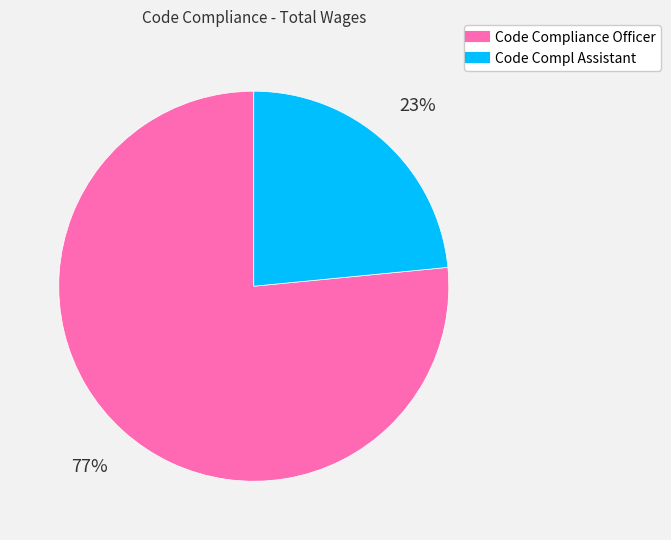

Is there any slice that represents more than half of the pie?

Yes